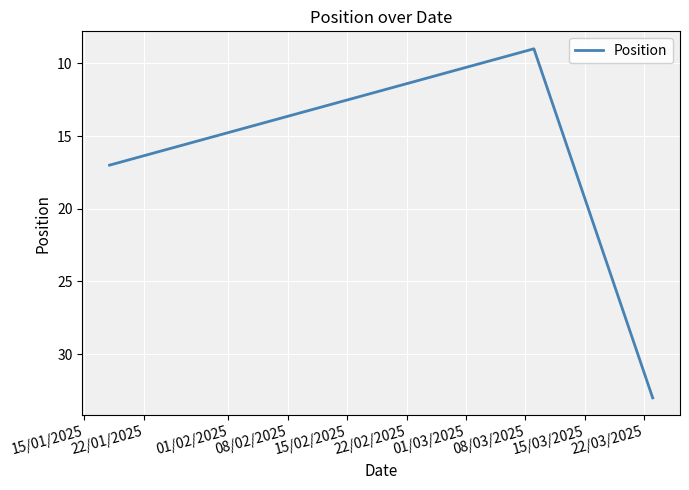

What is the maximum value shown in the chart?

33